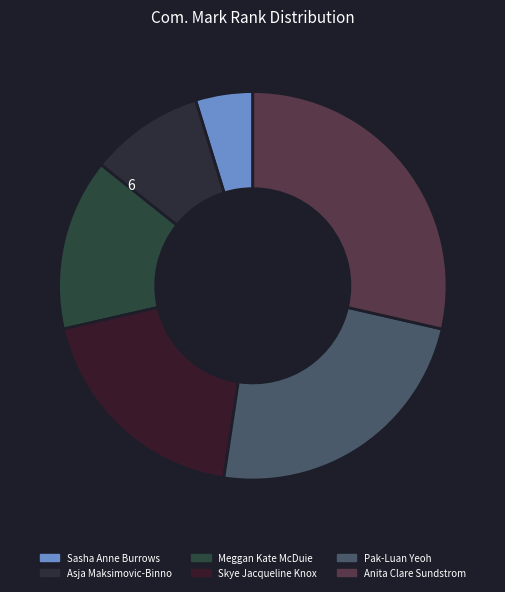

To the nearest percent, what percentage of the pie is Skye Jacqueline Knox?

19%